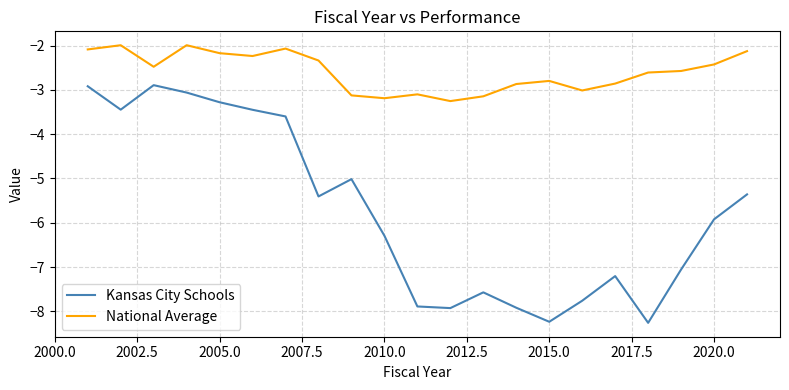

What is the difference between the maximum and minimum values in the Kansas City Schools series?

5.4